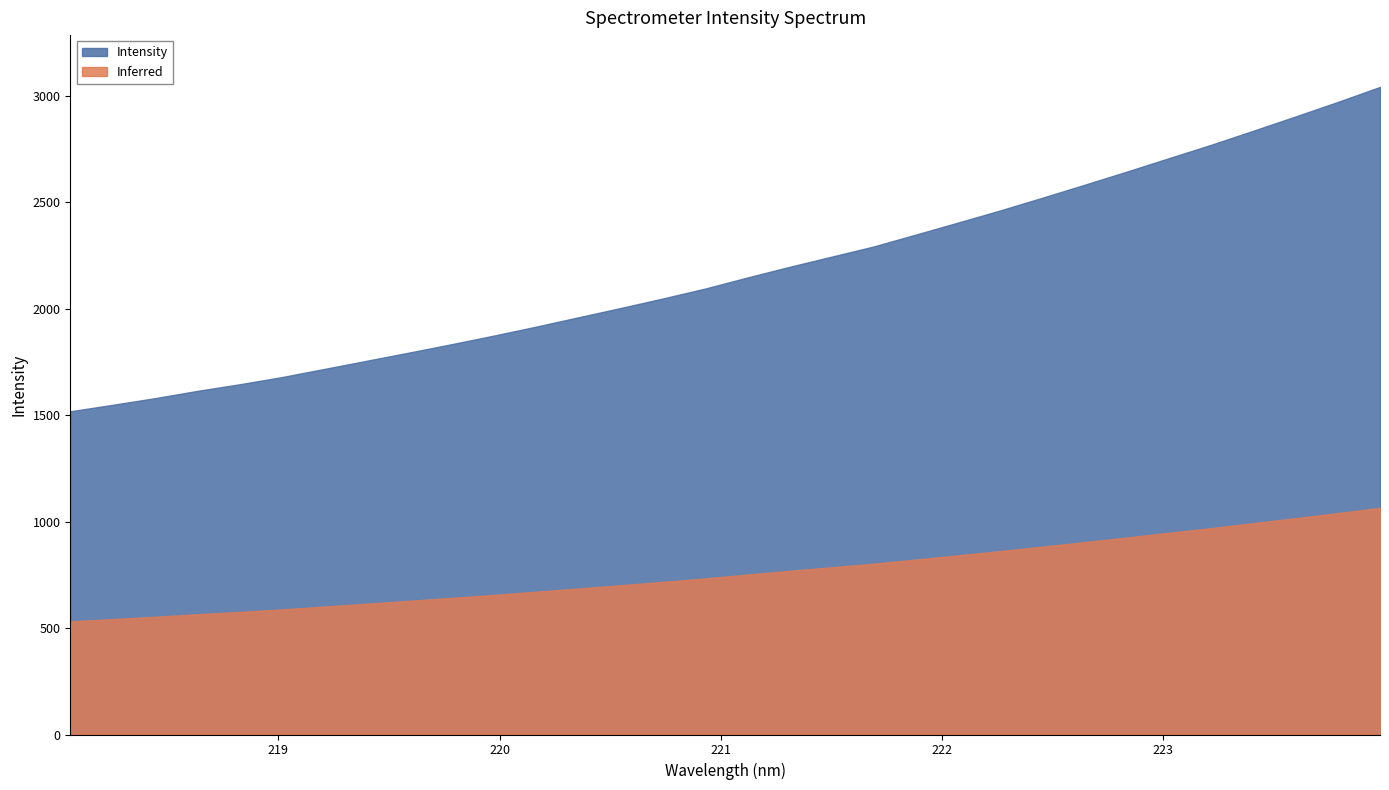

Where does the data first go above 2145?

221.1174